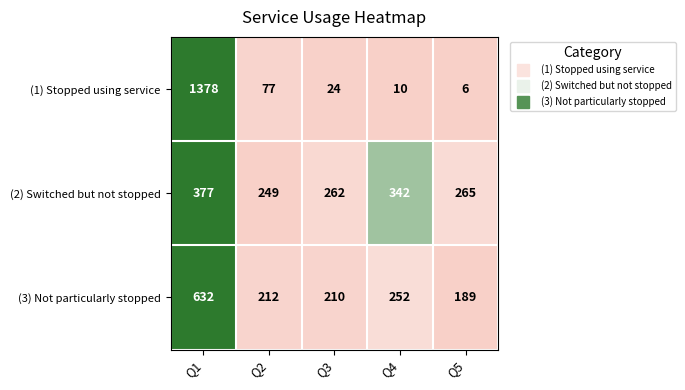

What is the total value across all series at Q5?

460